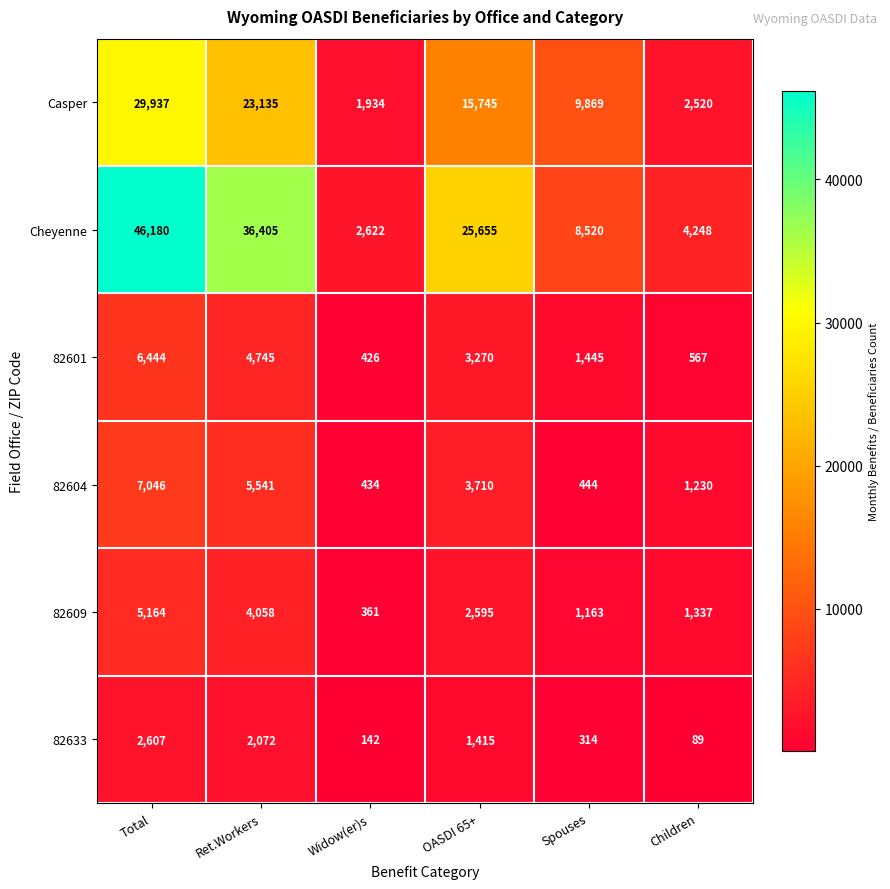

Which series changed the most between Total and OASDI 65+?

Cheyenne